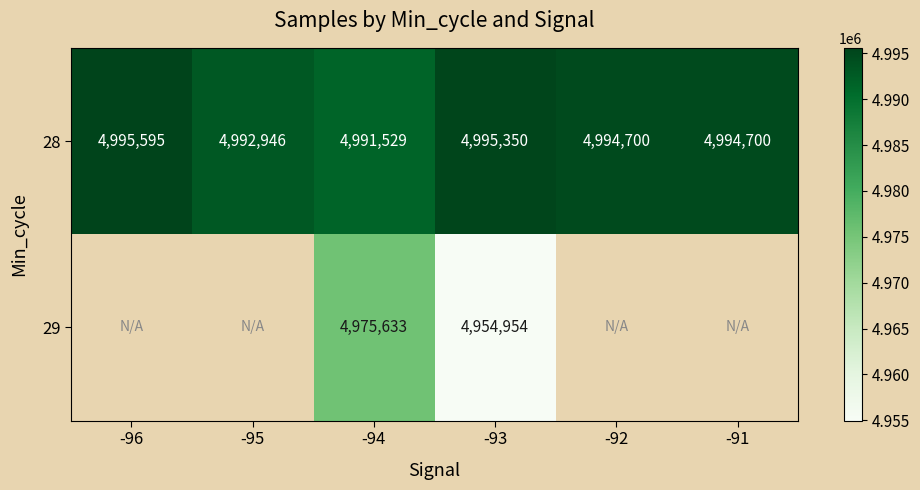

Is the value of 28 at -95 greater than the value of 29 at -93?

Yes